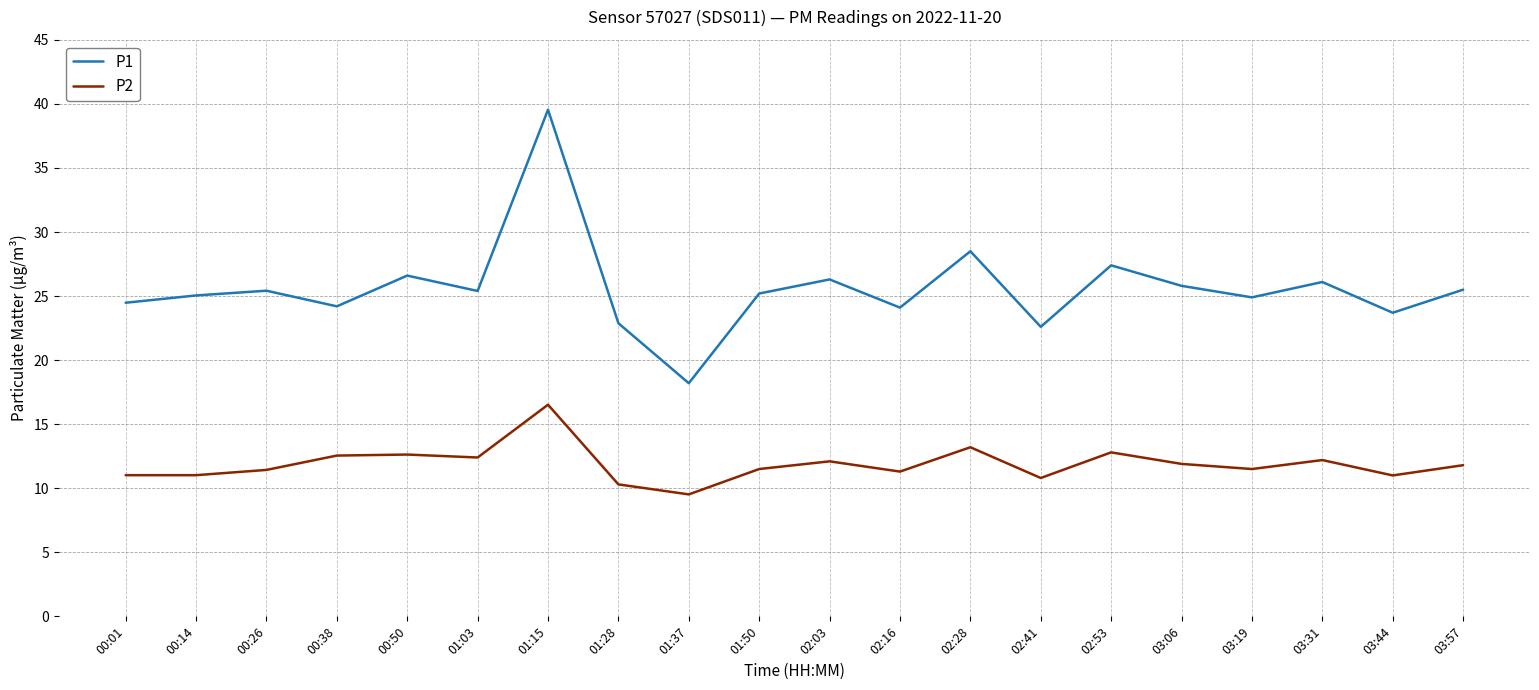

What is the lowest value of the P1 series?

18.2